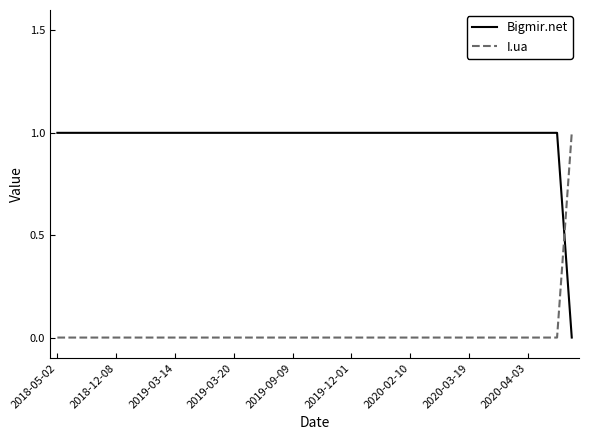

True or false: Bigmir.net and I.ua intersect in this chart.

True